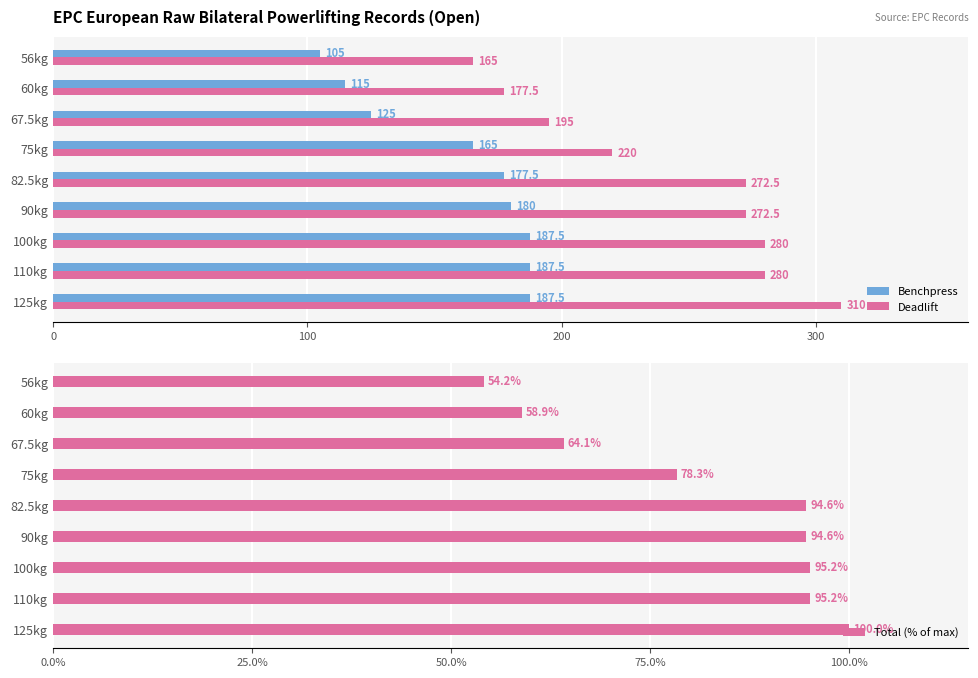

The Benchpress series shows 187.5 at 100kg. True or false?

True